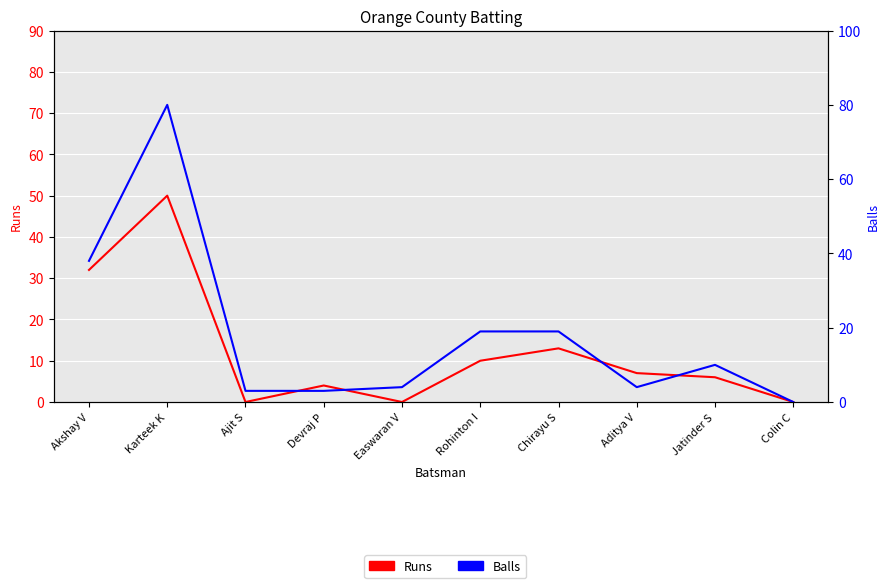

Reading left to right, what are all the values shown in this chart?

Runs: 32	50	0	4	0	10	13	7	6	0
Balls: 38	80	3	3	4	19	19	4	10	0